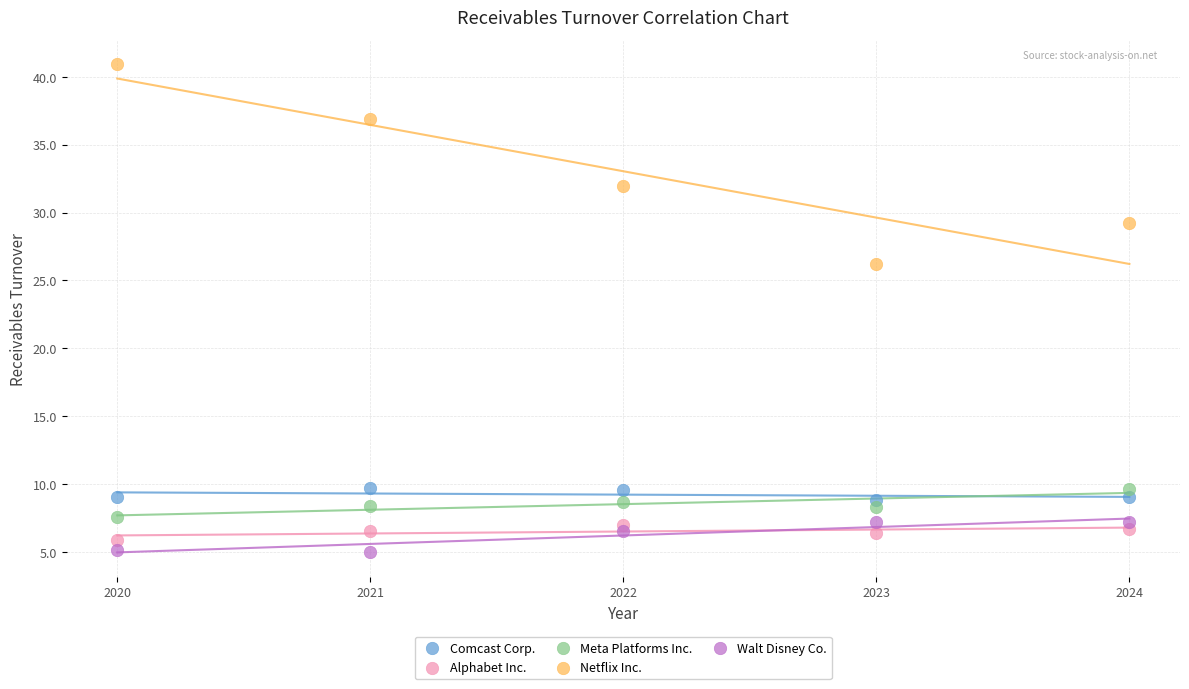

Which series has the widest spread of Y values?

Netflix Inc.